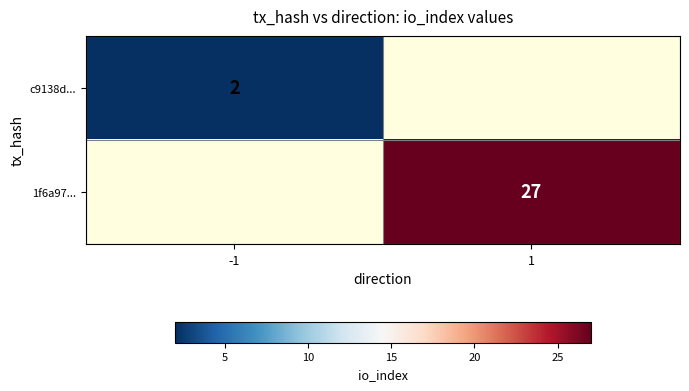

Is it true that c9138d... equals 3 at -1?

False